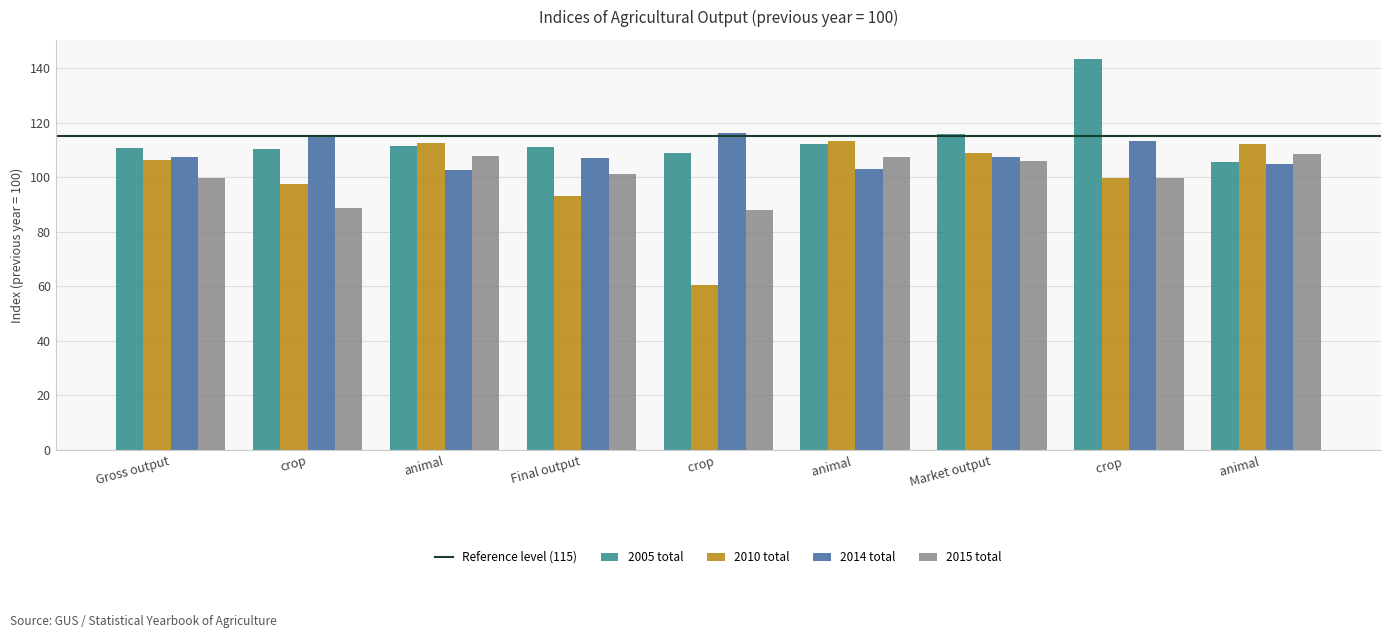

How many bars are there in total?

36